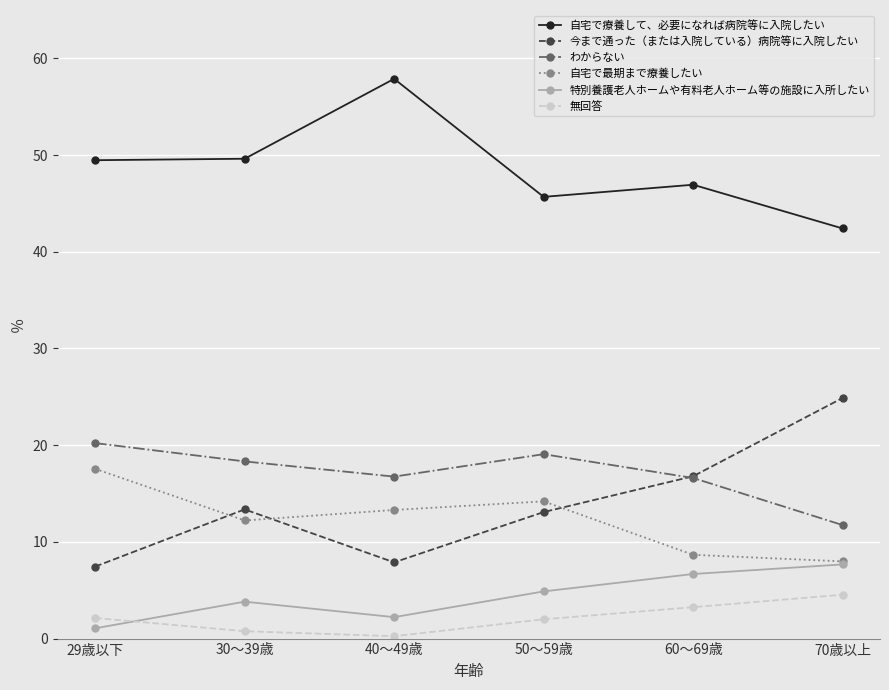

Which series has the largest range (max minus min)?

今まで通った（または入院している）病院等に入院したい